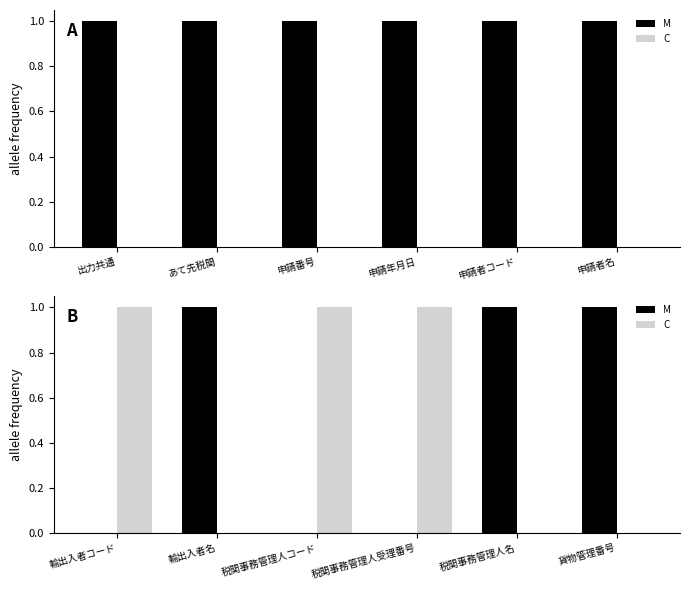

What is the label of the 6th bar from the right?

輸出入者コード